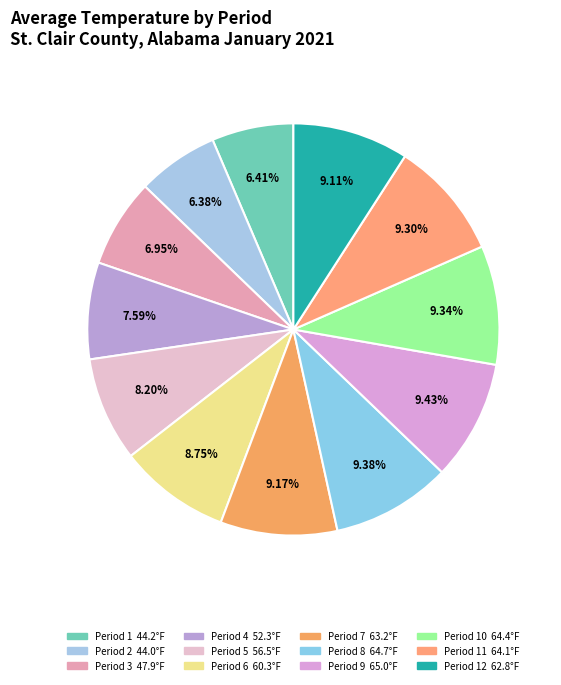

Does any single category account for the majority?

No